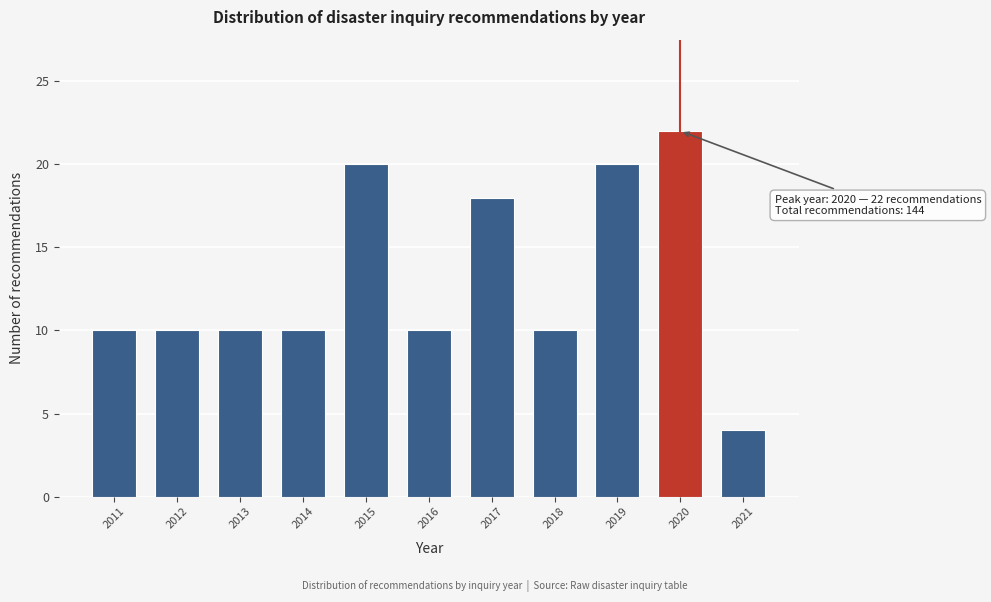

Reading left to right, extract all data points from this chart.

10	10	10	10	20	10	18	10	20	22	4